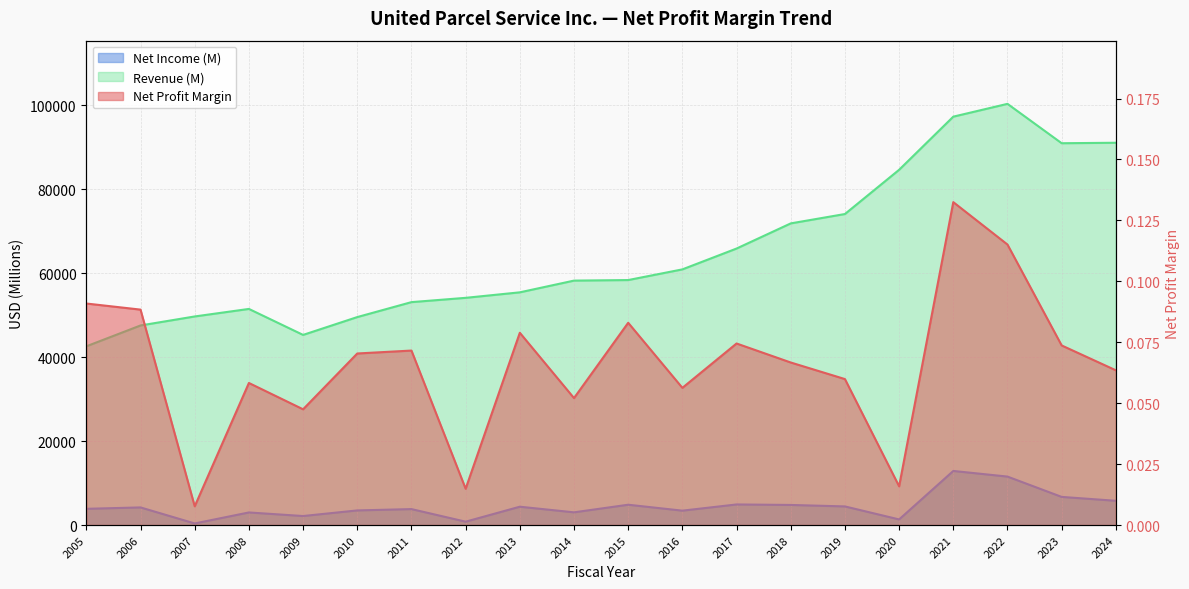

What is the difference between the Net Income (M) values at 2010 and 2015?

1356.0